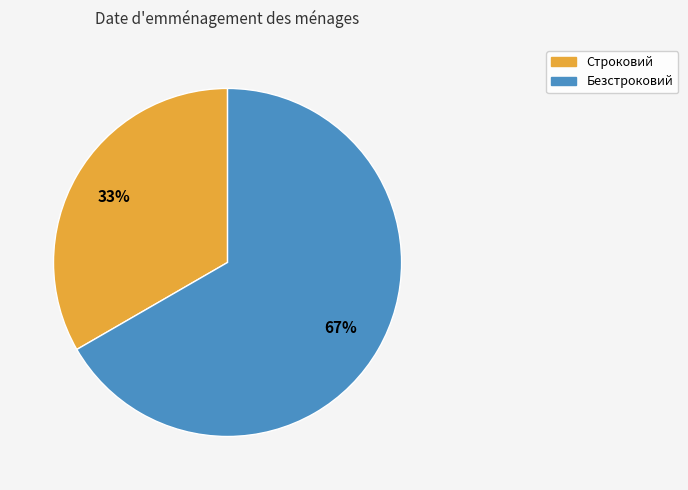

To the nearest percent, what is the average slice percentage?

50%